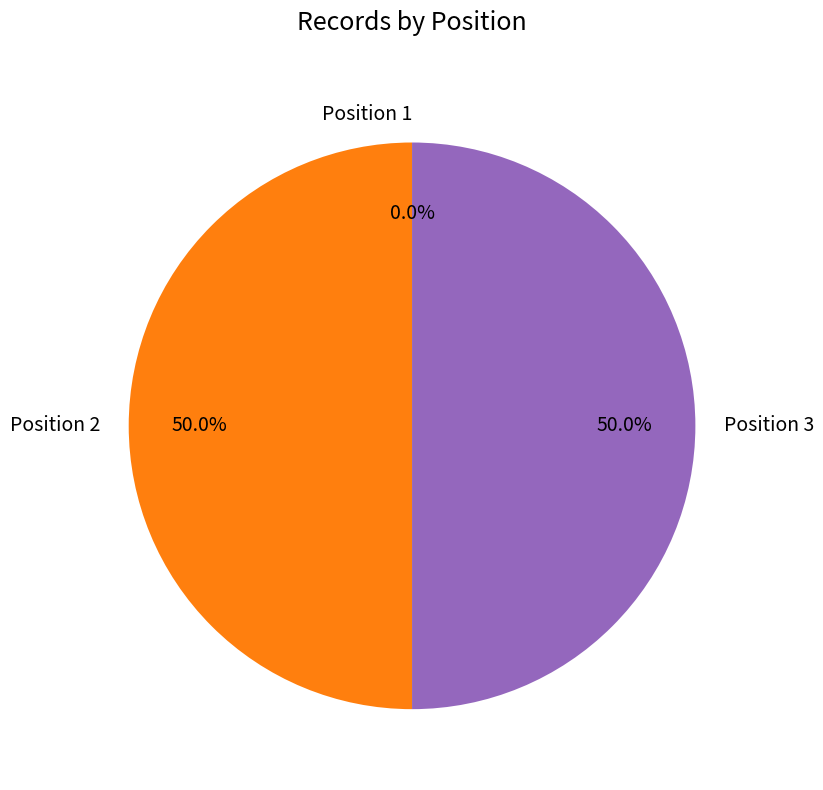

The Position 3 slice represents 50% of the pie. True or false?

True